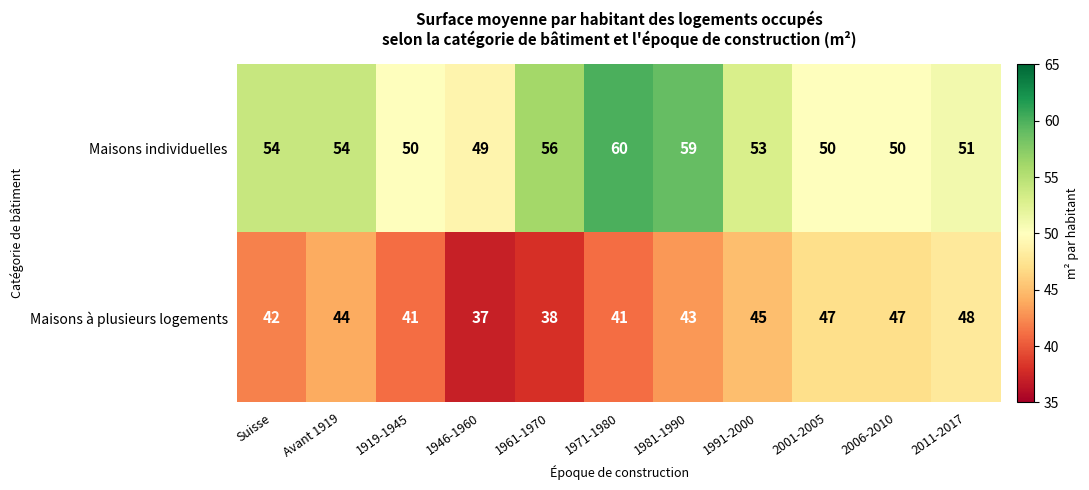

Is it true that Maisons individuelles equals 27 at 1946-1960?

False